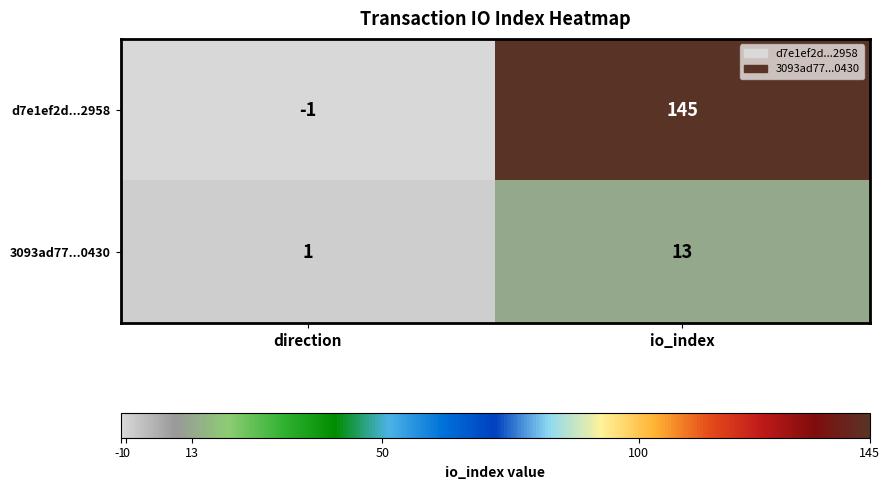

Reading left to right, transcribe all the data shown in this chart.

d7e1ef2d...2958: direction=-1	io_index=145
3093ad77...0430: direction=1	io_index=13